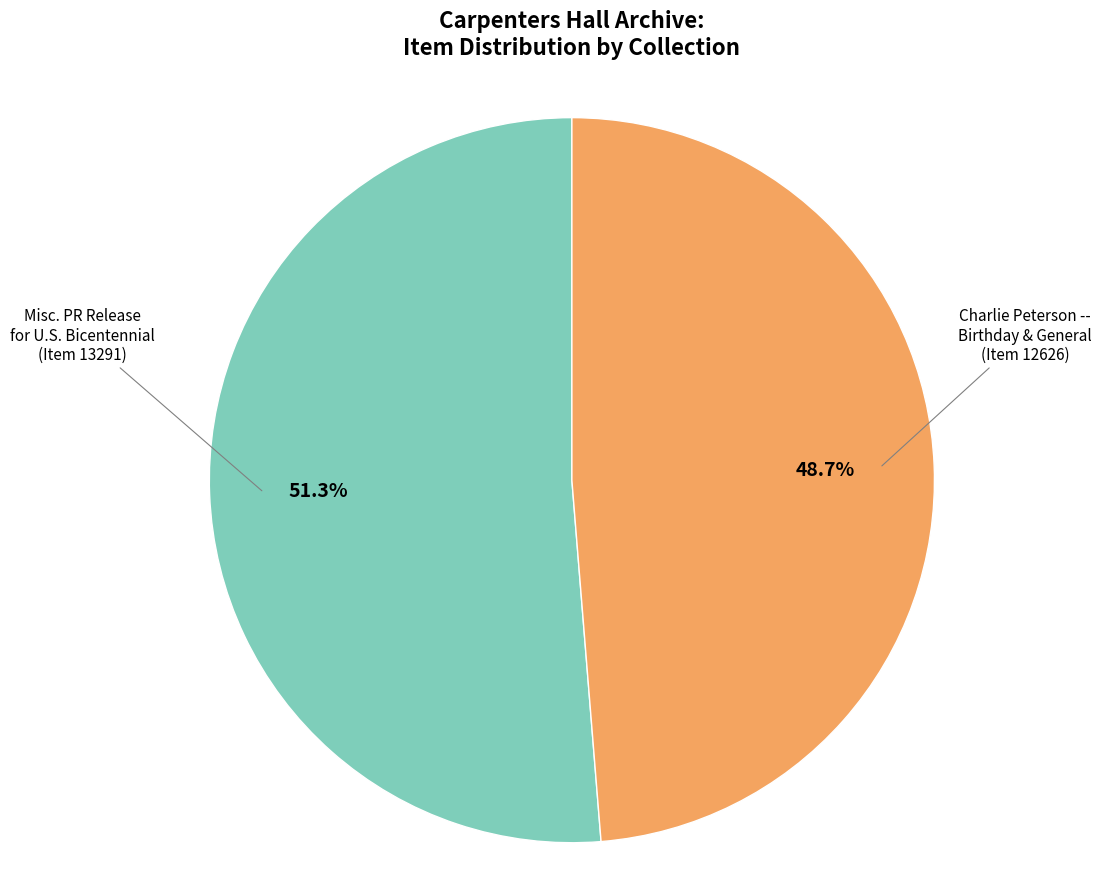

Does any single category account for the majority?

Yes